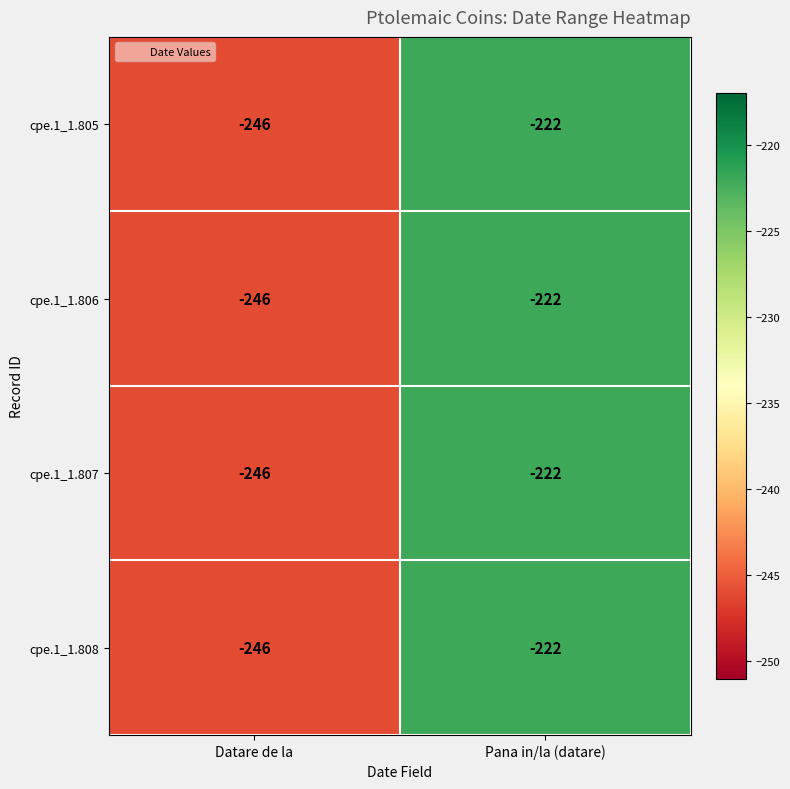

What is the total value across all series at Pana in/la (datare)?

-888